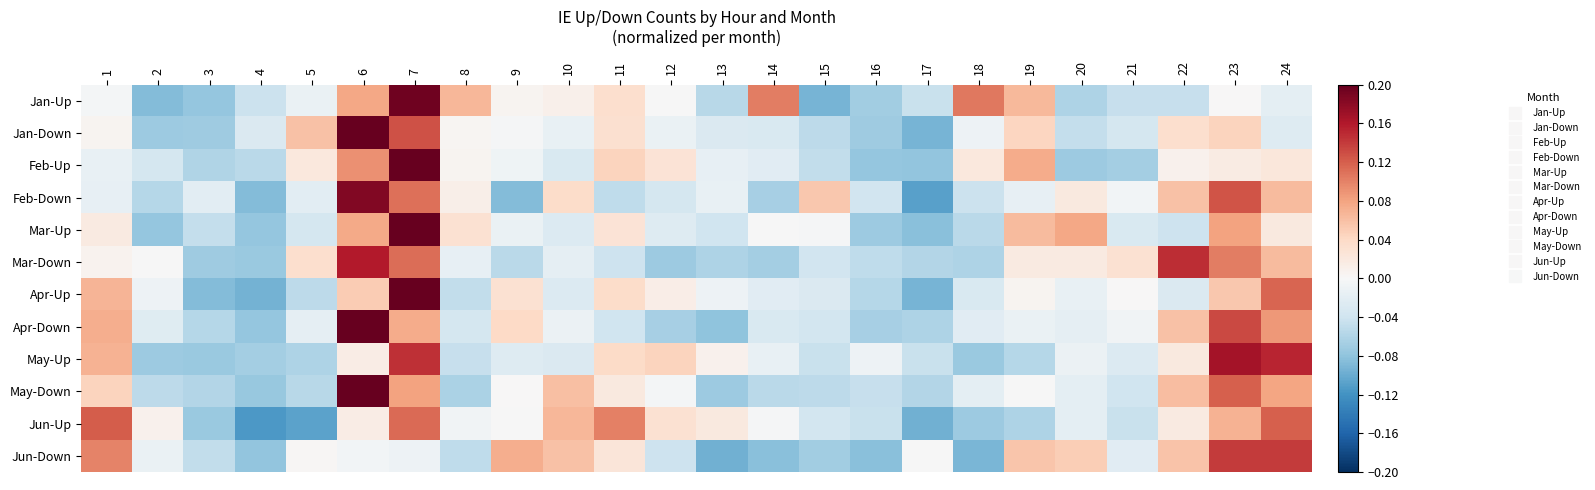

Reading left to right, list all the values displayed in this chart.

Jan-Up: 1=-0.0	2=-0.1	3=-0.1	4=-0.0	5=-0.0	6=0.1	7=0.2	8=0.1	9=0.0	10=0.0	11=0.0	12=-0.0	13=-0.1	14=0.1	15=-0.1	16=-0.1	17=-0.0	18=0.1	19=0.1	20=-0.1	21=-0.0	22=-0.0	23=0.0	24=-0.0
Jan-Down: 1=0.0	2=-0.1	3=-0.1	4=-0.0	5=0.1	6=0.2	7=0.1	8=0.0	9=-0.0	10=-0.0	11=0.0	12=-0.0	13=-0.0	14=-0.0	15=-0.1	16=-0.1	17=-0.1	18=-0.0	19=0.0	20=-0.0	21=-0.0	22=0.0	23=0.0	24=-0.0
Feb-Up: 1=-0.0	2=-0.0	3=-0.1	4=-0.1	5=0.0	6=0.1	7=0.3	8=0.0	9=-0.0	10=-0.0	11=0.0	12=0.0	13=-0.0	14=-0.0	15=-0.0	16=-0.1	17=-0.1	18=0.0	19=0.1	20=-0.1	21=-0.1	22=0.0	23=0.0	24=0.0
Feb-Down: 1=-0.0	2=-0.1	3=-0.0	4=-0.1	5=-0.0	6=0.2	7=0.1	8=0.0	9=-0.1	10=0.0	11=-0.1	12=-0.0	13=-0.0	14=-0.1	15=0.1	16=-0.0	17=-0.1	18=-0.0	19=-0.0	20=0.0	21=-0.0	22=0.1	23=0.1	24=0.1
Mar-Up: 1=0.0	2=-0.1	3=-0.0	4=-0.1	5=-0.0	6=0.1	7=0.2	8=0.0	9=-0.0	10=-0.0	11=0.0	12=-0.0	13=-0.0	14=-0.0	15=-0.0	16=-0.1	17=-0.1	18=-0.1	19=0.1	20=0.1	21=-0.0	22=-0.0	23=0.1	24=0.0
Mar-Down: 1=0.0	2=-0.0	3=-0.1	4=-0.1	5=0.0	6=0.2	7=0.1	8=-0.0	9=-0.1	10=-0.0	11=-0.0	12=-0.1	13=-0.1	14=-0.1	15=-0.0	16=-0.1	17=-0.1	18=-0.1	19=0.0	20=0.0	21=0.0	22=0.1	23=0.1	24=0.1
Apr-Up: 1=0.1	2=-0.0	3=-0.1	4=-0.1	5=-0.1	6=0.1	7=0.2	8=-0.0	9=0.0	10=-0.0	11=0.0	12=0.0	13=-0.0	14=-0.0	15=-0.0	16=-0.1	17=-0.1	18=-0.0	19=0.0	20=-0.0	21=0.0	22=-0.0	23=0.1	24=0.1
Apr-Down: 1=0.1	2=-0.0	3=-0.1	4=-0.1	5=-0.0	6=0.2	7=0.1	8=-0.0	9=0.0	10=-0.0	11=-0.0	12=-0.1	13=-0.1	14=-0.0	15=-0.0	16=-0.1	17=-0.1	18=-0.0	19=-0.0	20=-0.0	21=-0.0	22=0.1	23=0.1	24=0.1
May-Up: 1=0.1	2=-0.1	3=-0.1	4=-0.1	5=-0.1	6=0.0	7=0.1	8=-0.0	9=-0.0	10=-0.0	11=0.0	12=0.0	13=0.0	14=-0.0	15=-0.0	16=-0.0	17=-0.0	18=-0.1	19=-0.1	20=-0.0	21=-0.0	22=0.0	23=0.2	24=0.2
May-Down: 1=0.0	2=-0.1	3=-0.1	4=-0.1	5=-0.1	6=0.2	7=0.1	8=-0.1	9=0.0	10=0.1	11=0.0	12=-0.0	13=-0.1	14=-0.1	15=-0.1	16=-0.0	17=-0.1	18=-0.0	19=-0.0	20=-0.0	21=-0.0	22=0.1	23=0.1	24=0.1
Jun-Up: 1=0.1	2=0.0	3=-0.1	4=-0.1	5=-0.1	6=0.0	7=0.1	8=-0.0	9=-0.0	10=0.1	11=0.1	12=0.0	13=0.0	14=-0.0	15=-0.0	16=-0.0	17=-0.1	18=-0.1	19=-0.1	20=-0.0	21=-0.0	22=0.0	23=0.1	24=0.1
Jun-Down: 1=0.1	2=-0.0	3=-0.0	4=-0.1	5=0.0	6=-0.0	7=-0.0	8=-0.1	9=0.1	10=0.1	11=0.0	12=-0.0	13=-0.1	14=-0.1	15=-0.1	16=-0.1	17=-0.0	18=-0.1	19=0.1	20=0.0	21=-0.0	22=0.1	23=0.1	24=0.1